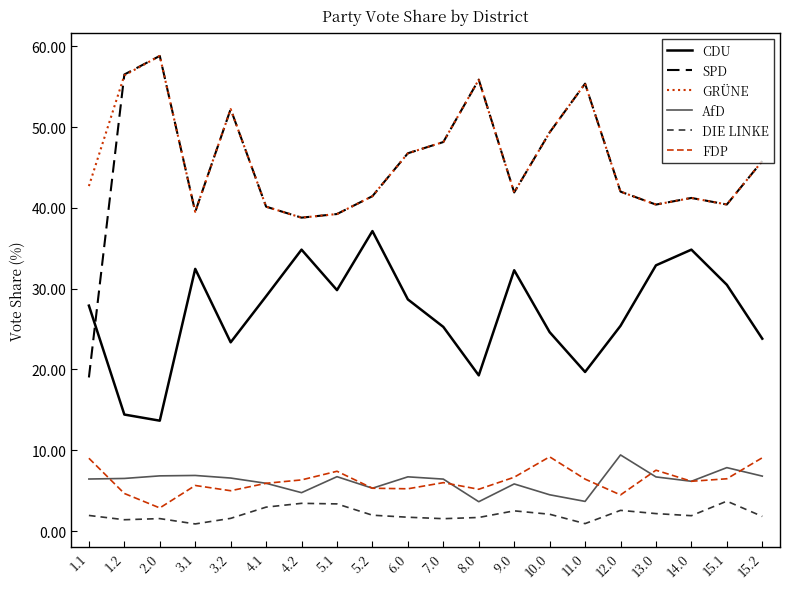

What is the total value across all series at 10.0?

139.1